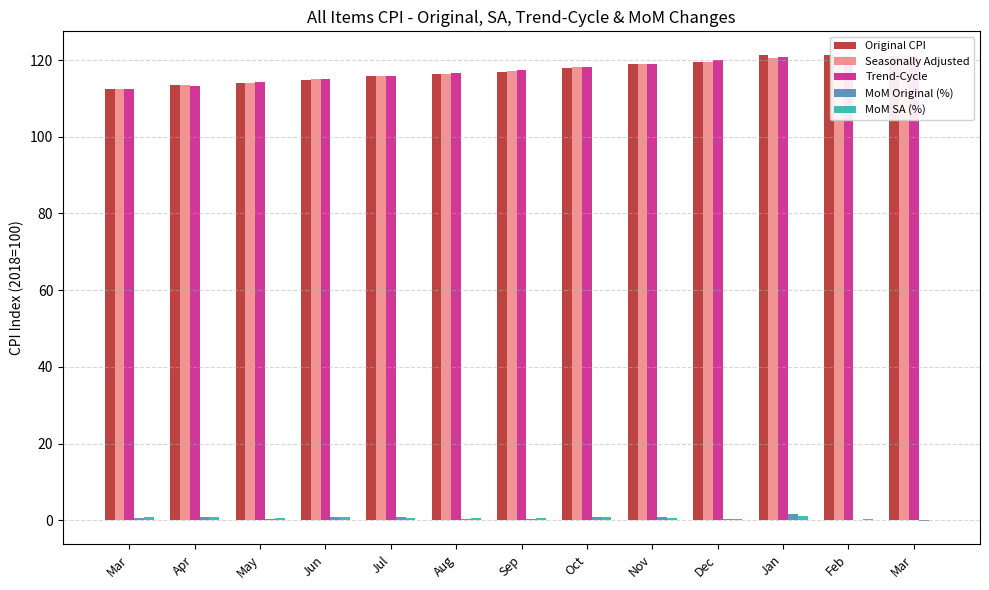

What are all the series names shown in the legend?

Original CPI, Seasonally Adjusted, Trend-Cycle, MoM Original (%), MoM SA (%)